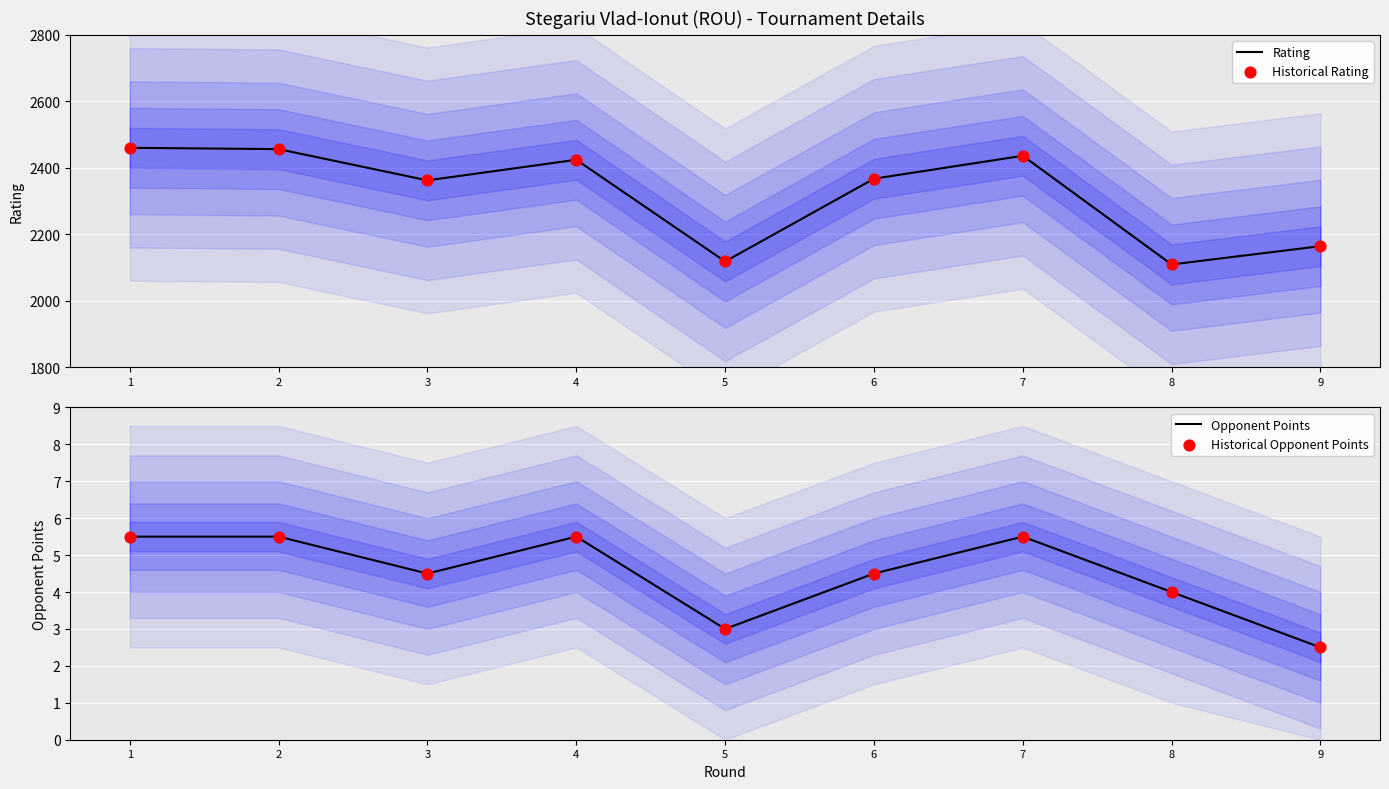

Which series reaches the maximum Y coordinate?

Rating